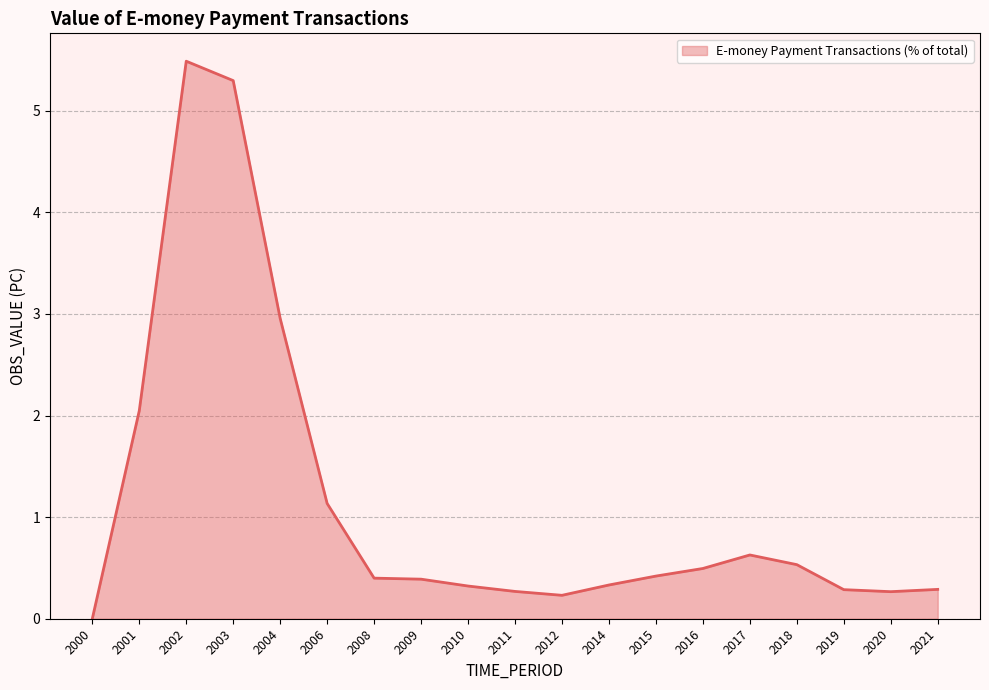

Does the chart display data point markers on the line(s)?

No